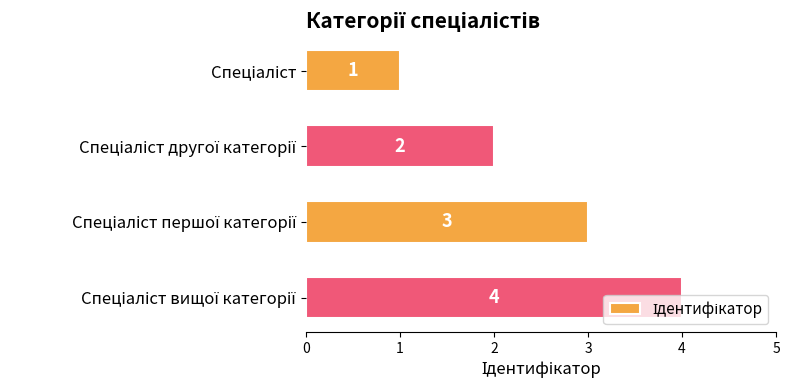

What is the value of the 2nd bar from the top?

2